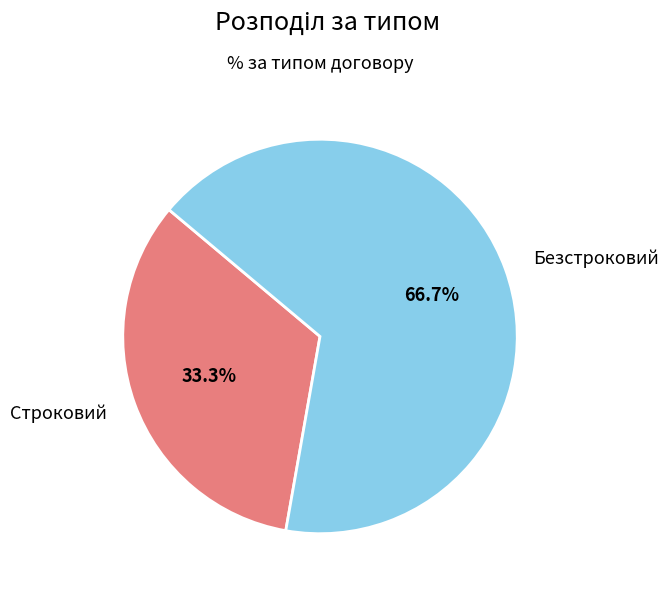

Does any single category account for the majority?

Yes